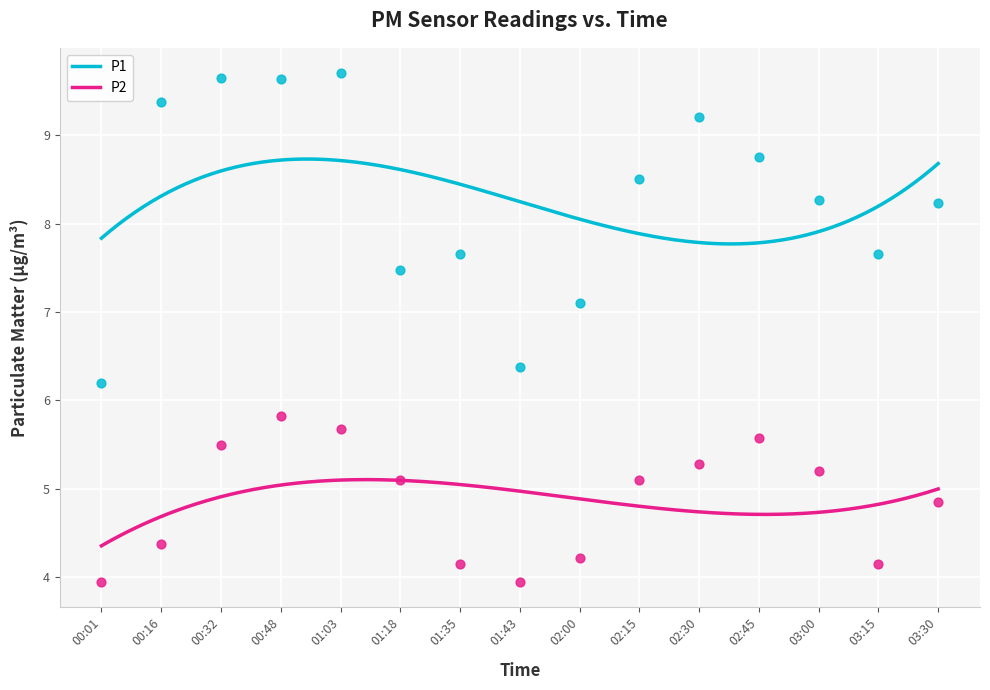

What is the total value across all series at 00:48?

15.5